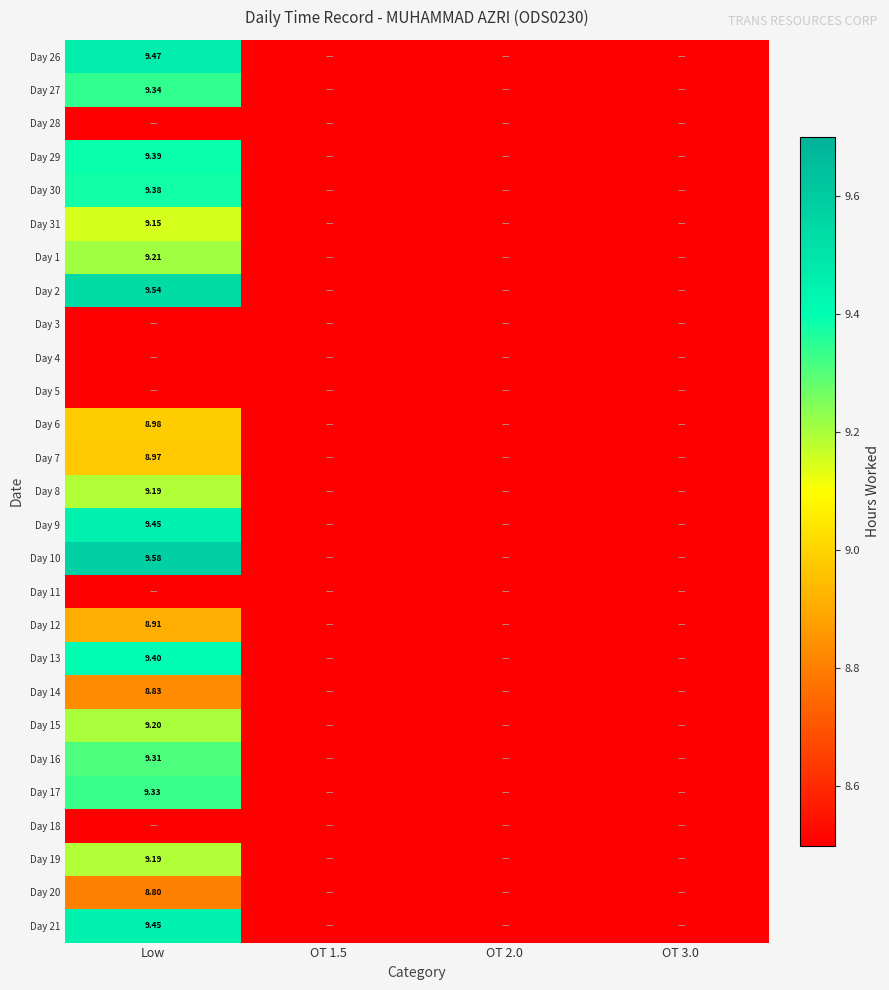

Which label corresponds to the smallest value in the chart?

OT 1.5